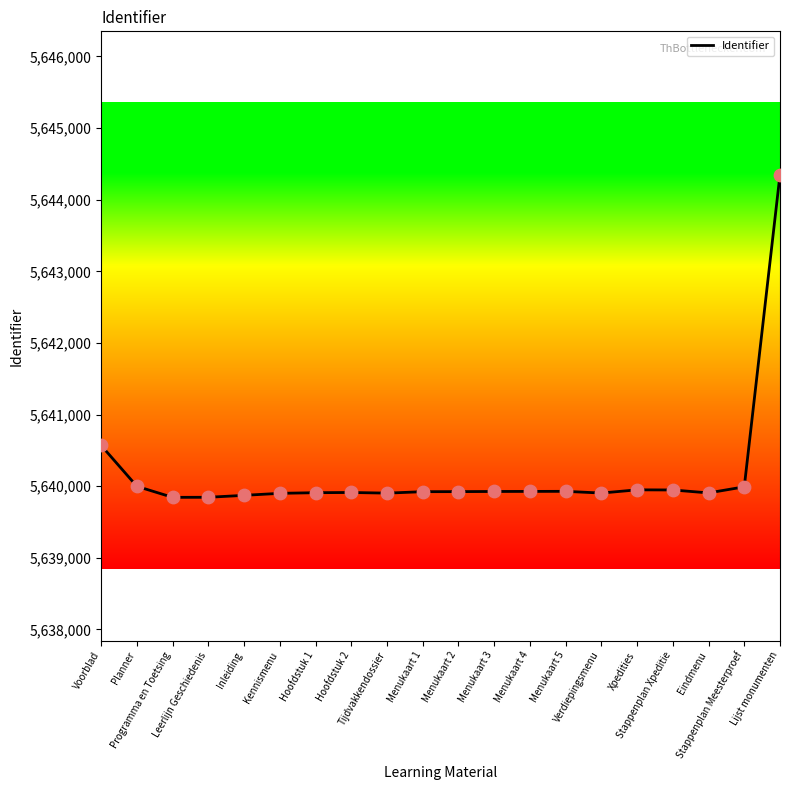

What is the maximum value shown in the chart?

5644351